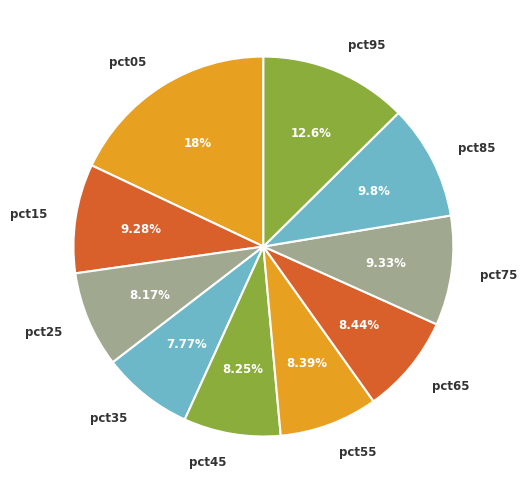

Combined, what portion of the pie is pct15 and pct45?

17.5%